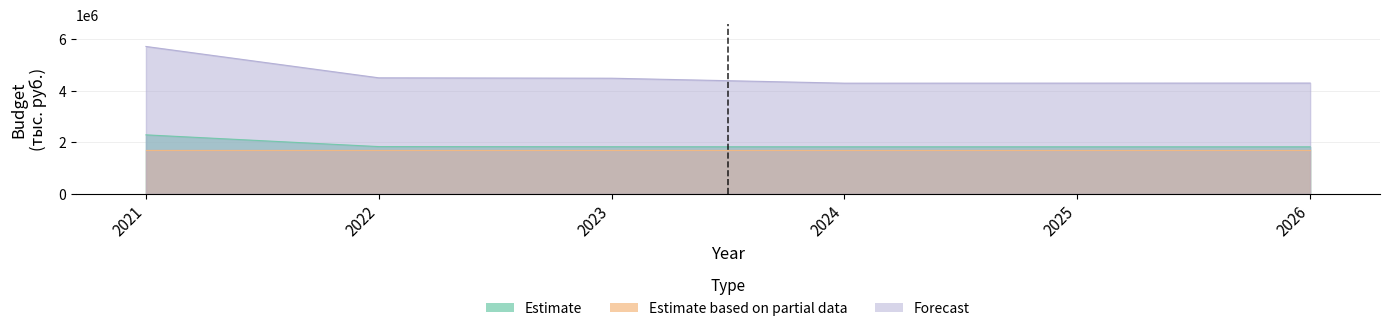

What is the sum of the Estimate values at 2021 and 2026?

4104823.1